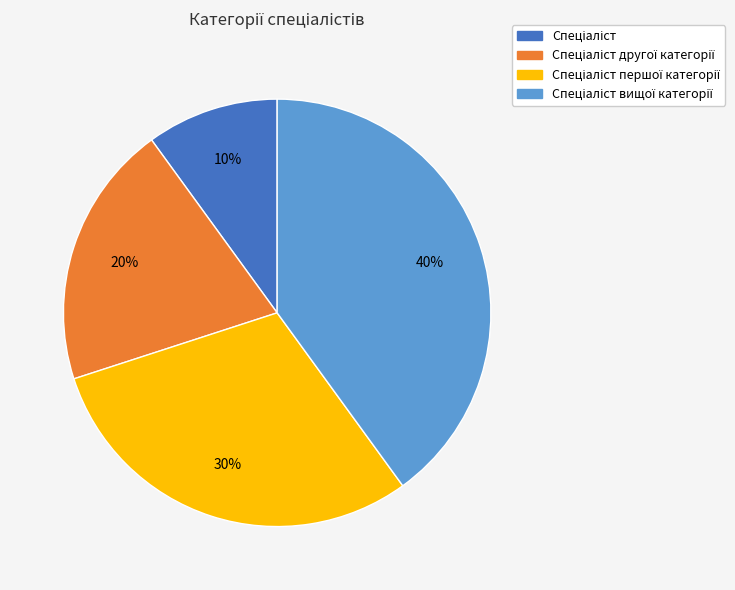

Does any single category account for the majority?

No